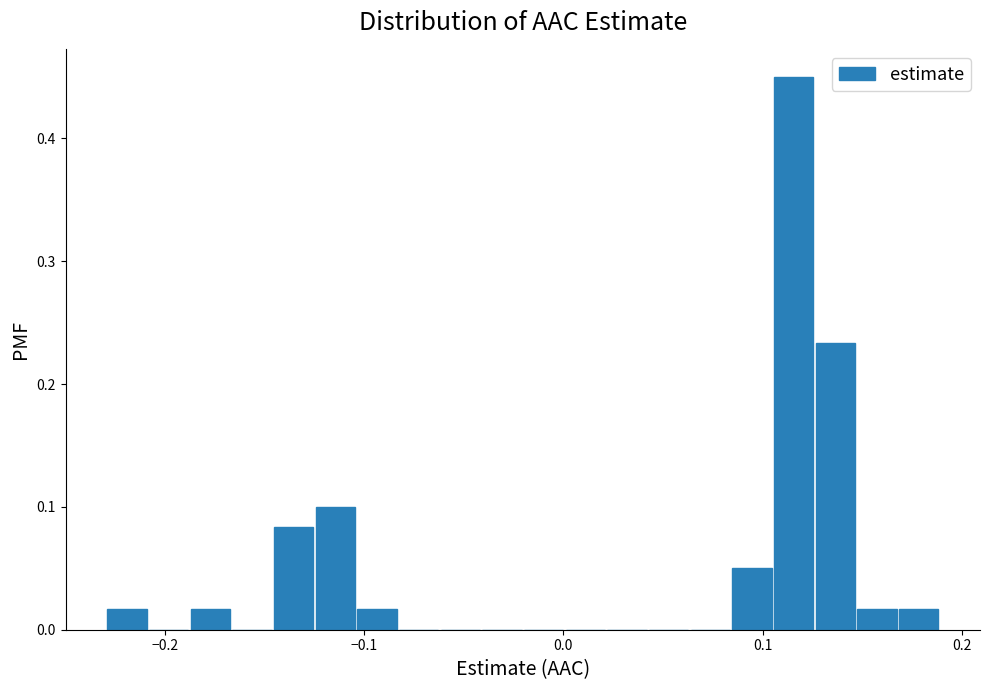

Read against the x-axis, roughly where is the centre of the tallest bar?

0.12